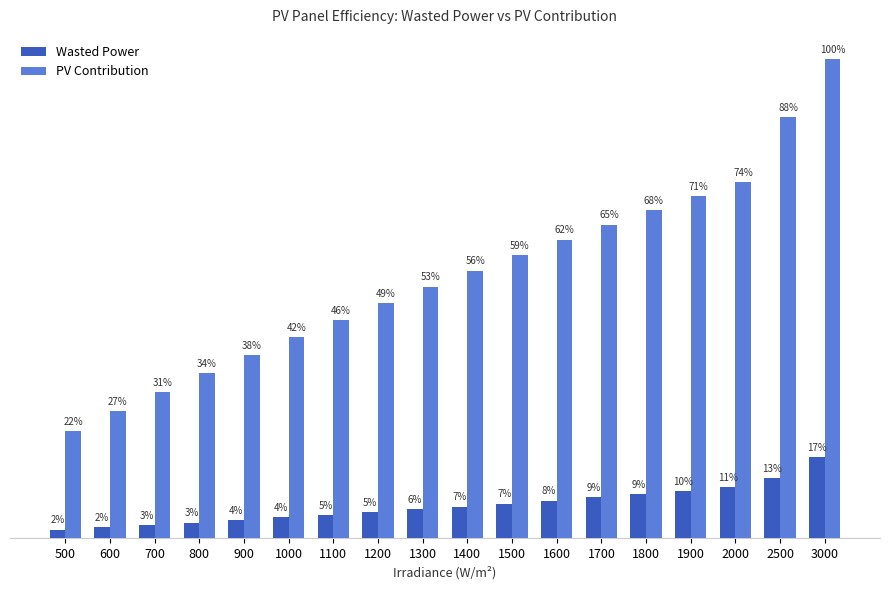

At 3000, list the series in order from largest to smallest.

PV Contribution, Wasted Power